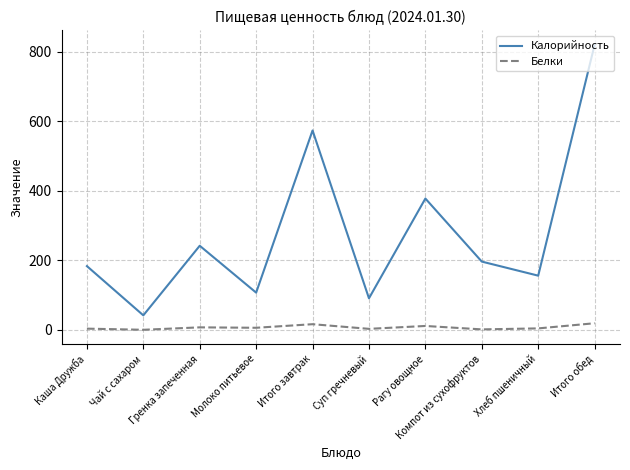

Rank the categories by Калорийность value from highest to lowest.

Итого обед, Итого завтрак, Рагу овощное, Гренка запеченная, Компот из сухофруктов, Каша Дружба, Хлеб пшеничный, Молоко питьевое, Суп гречневый, Чай с сахаром